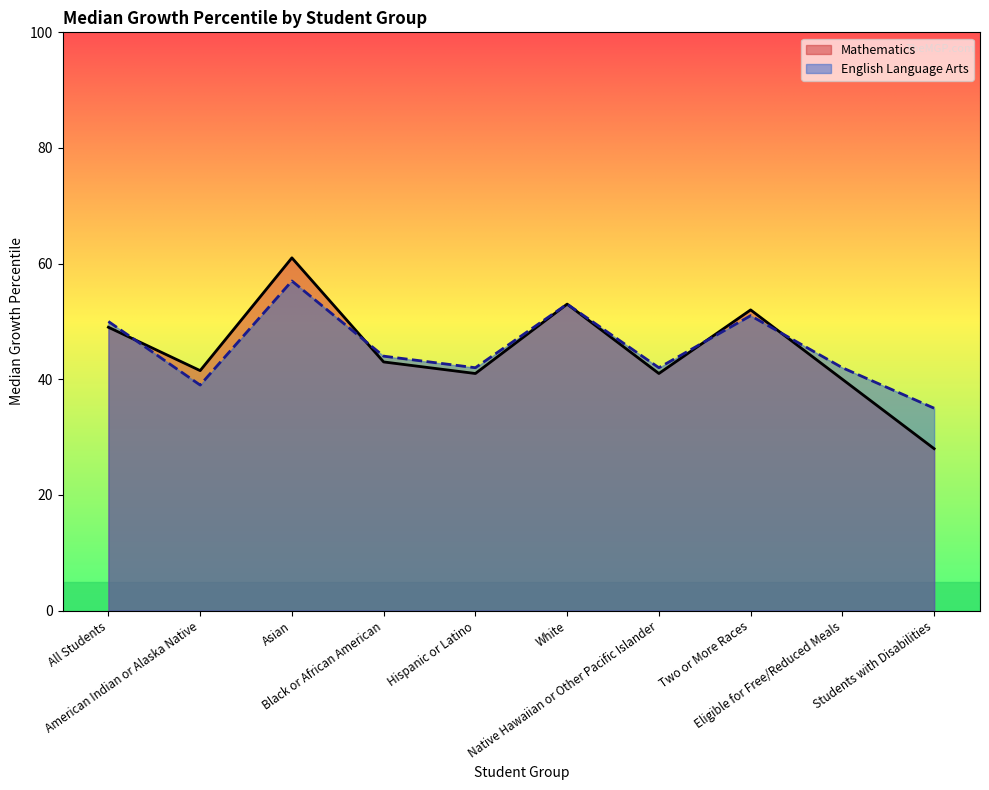

List the labels in order of Mathematics value, smallest first.

Students with Disabilities, Eligible for Free/Reduced Meals, Hispanic or Latino, Native Hawaiian or Other Pacific Islander, American Indian or Alaska Native, Black or African American, All Students, Two or More Races, White, Asian